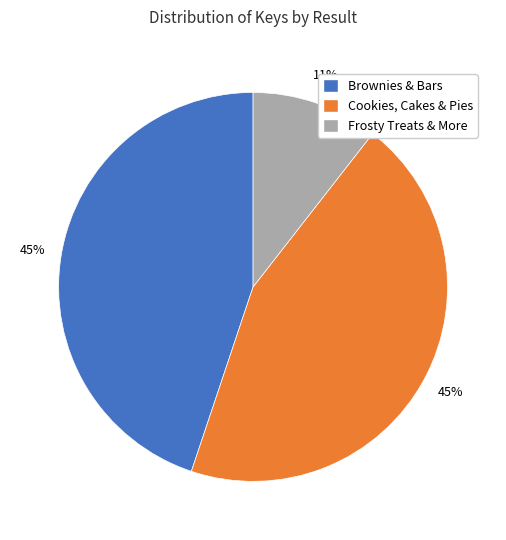

Does Frosty Treats & More represent more than half of the total?

No